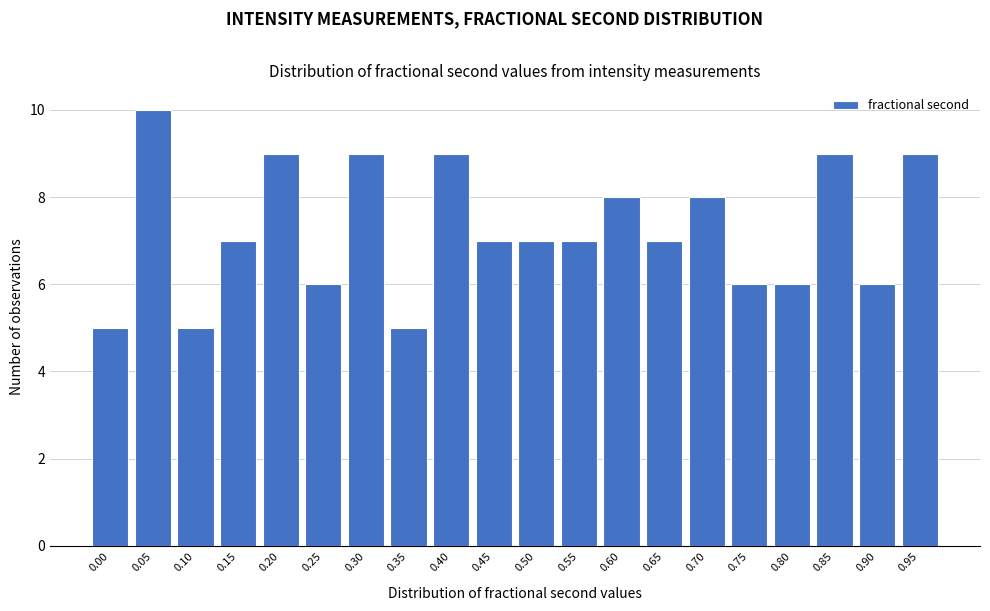

Reading right to left, transcribe all the data shown in this chart.

0.95=9	0.90=6	0.85=9	0.80=6	0.75=6	0.70=8	0.65=7	0.60=8	0.55=7	0.50=7	0.45=7	0.40=9	0.35=5	0.30=9	0.25=6	0.20=9	0.15=7	0.10=5	0.05=10	0.00=5